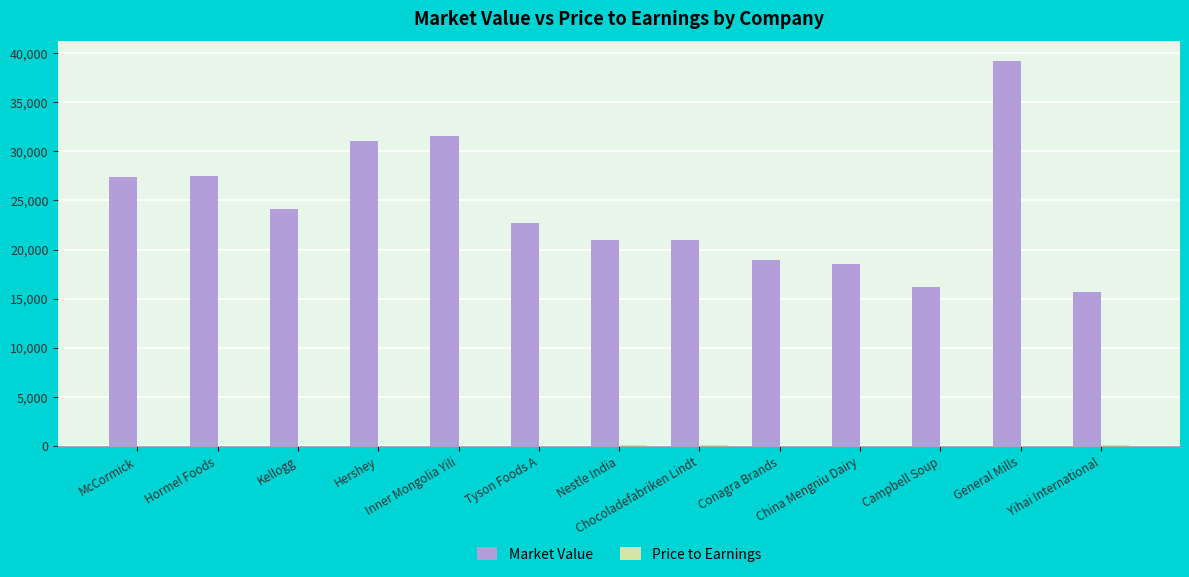

What is the maximum value for Market Value?

39251.5